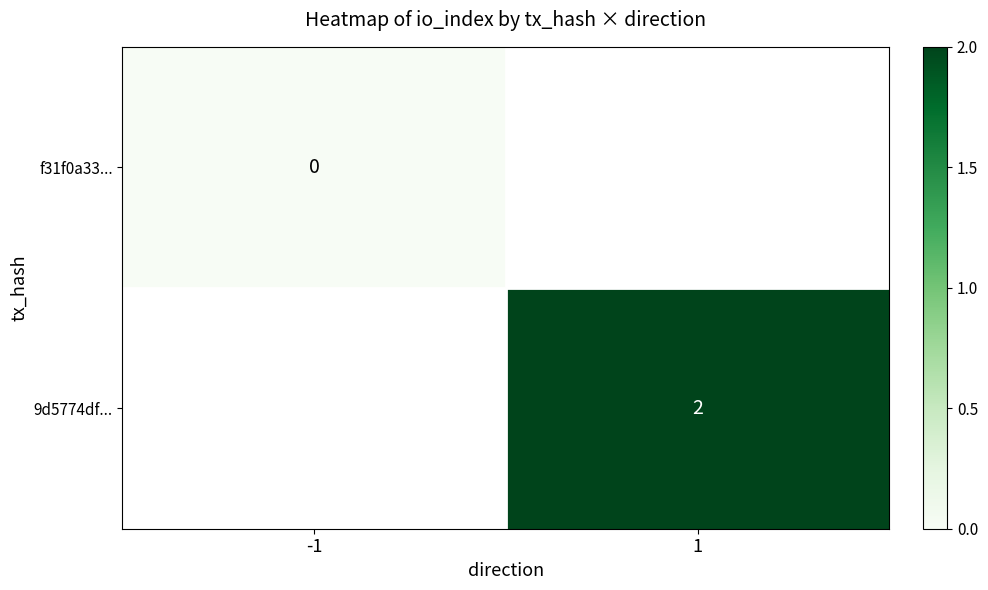

Is it true that 9d5774df... equals 3 at 1?

False